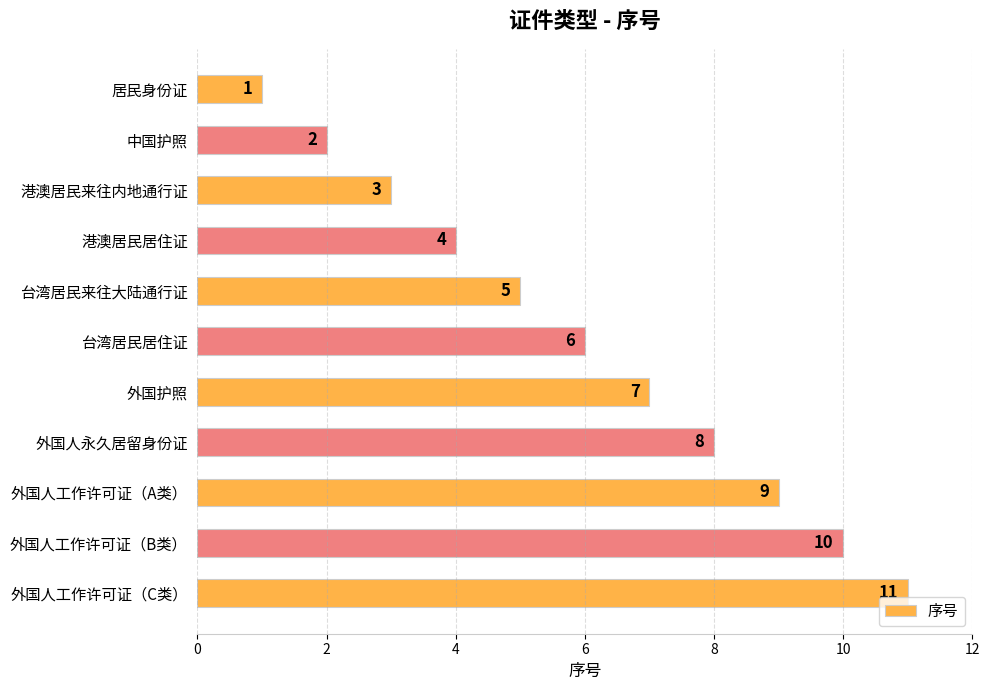

What is the maximum value shown in the chart?

11